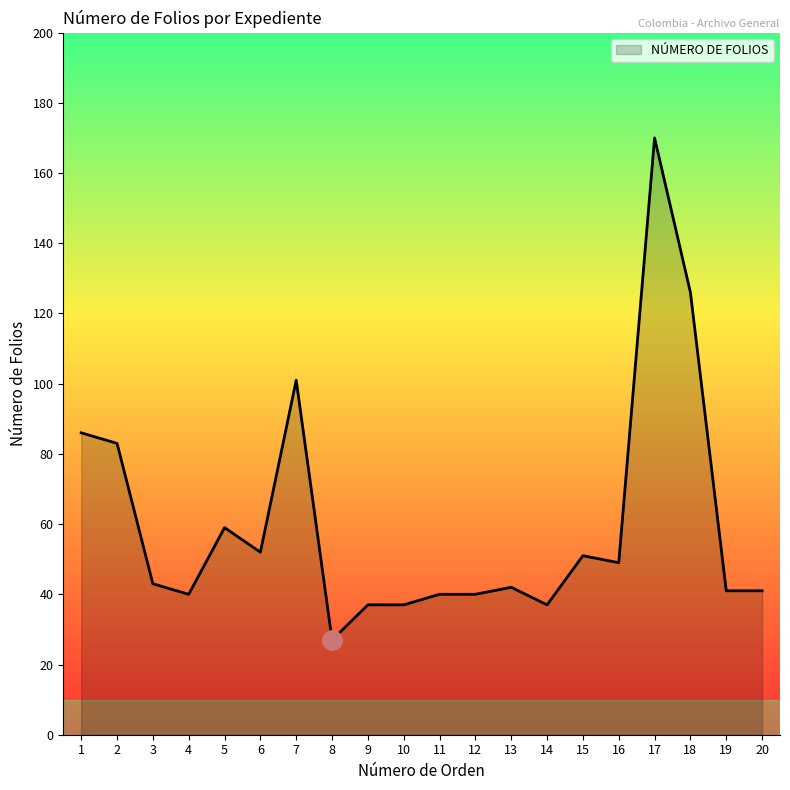

Reading left to right, what are all the values shown in this chart?

1=86	2=83	3=43	4=40	5=59	6=52	7=101	8=27	9=37	10=37	11=40	12=40	13=42	14=37	15=51	16=49	17=170	18=126	19=41	20=41